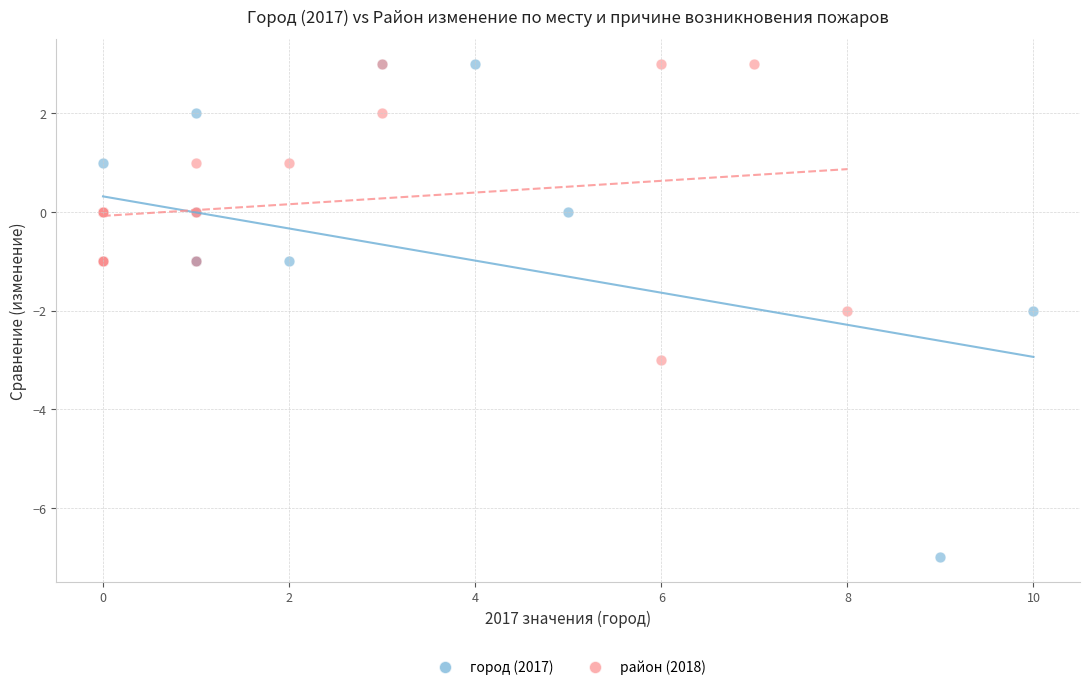

Which series has the widest spread of Y values?

город (2017)